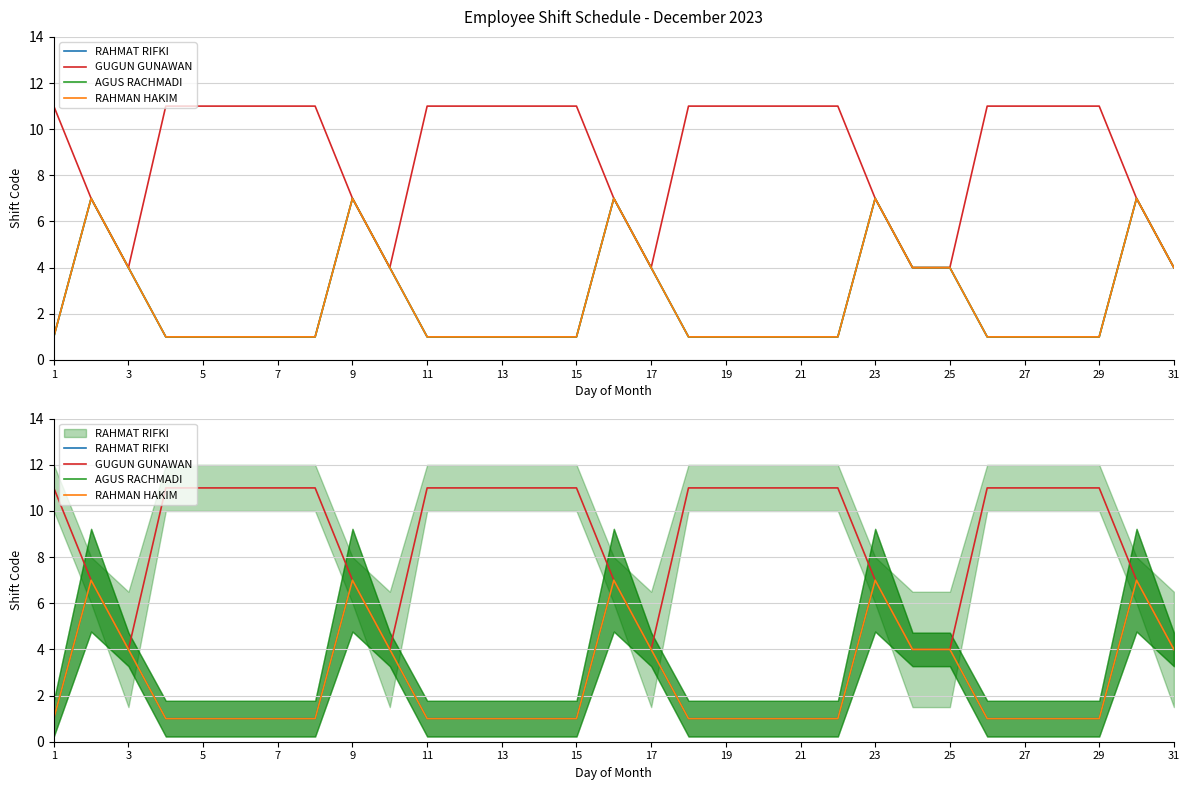

What is the difference between the second highest and second lowest values in the GUGUN GUNAWAN series?

7